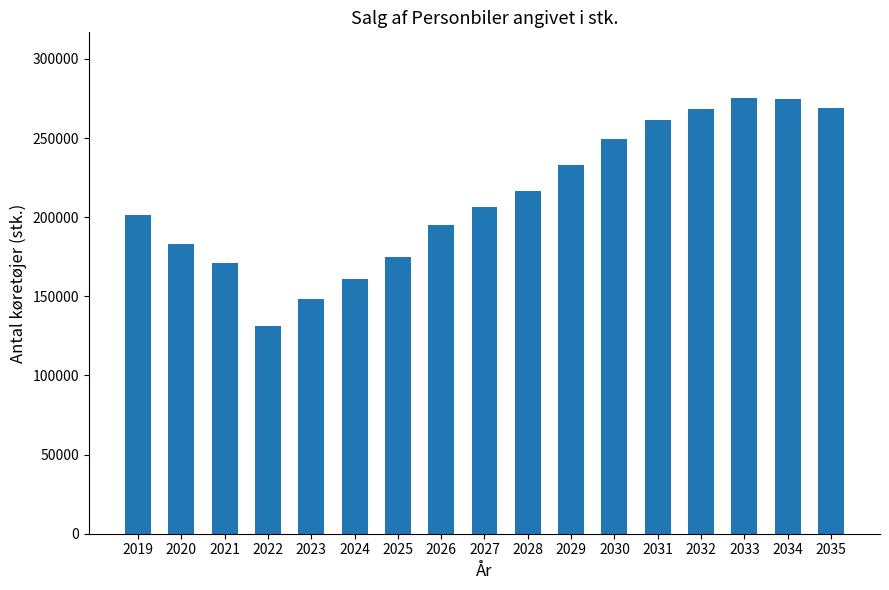

What is the sum of the values at 2025 and 2030?

424521